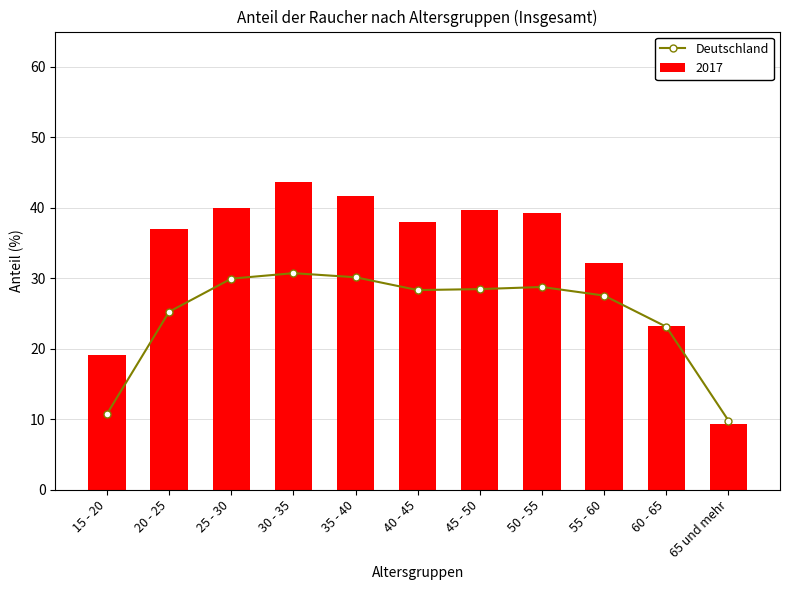

Reading left to right, list all the values displayed in this chart.

15 - 20=10.8	20 - 25=25.2	25 - 30=29.9	30 - 35=30.7	35 - 40=30.1	40 - 45=28.3	45 - 50=28.5	50 - 55=28.8	55 - 60=27.6	60 - 65=23.1	65 und mehr=9.8